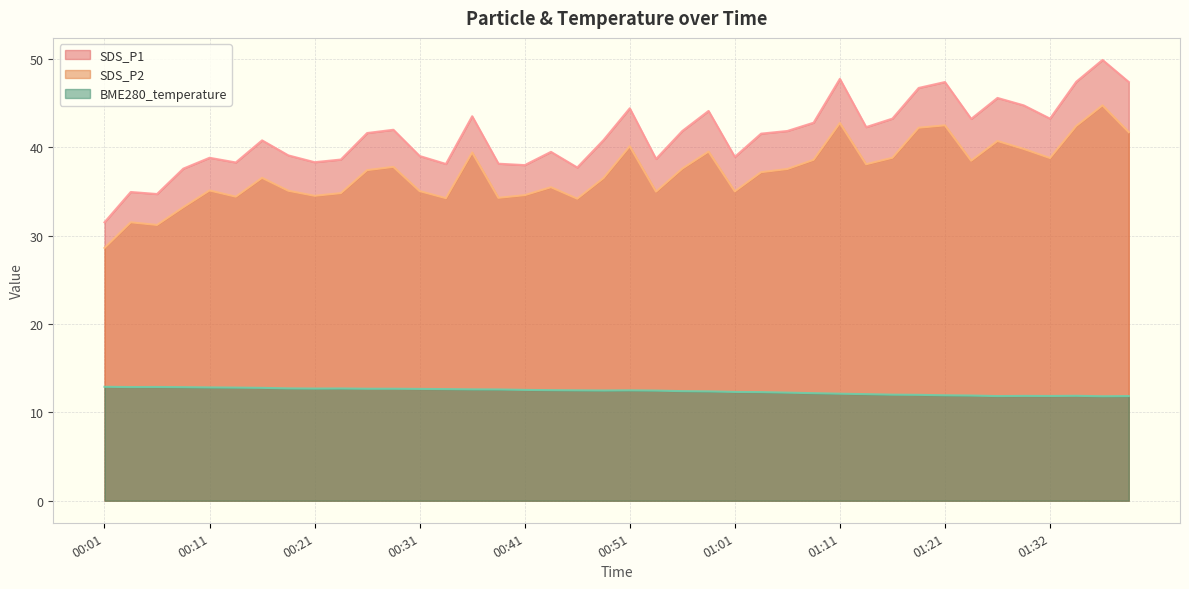

What is the minimum value shown in the chart?

11.8